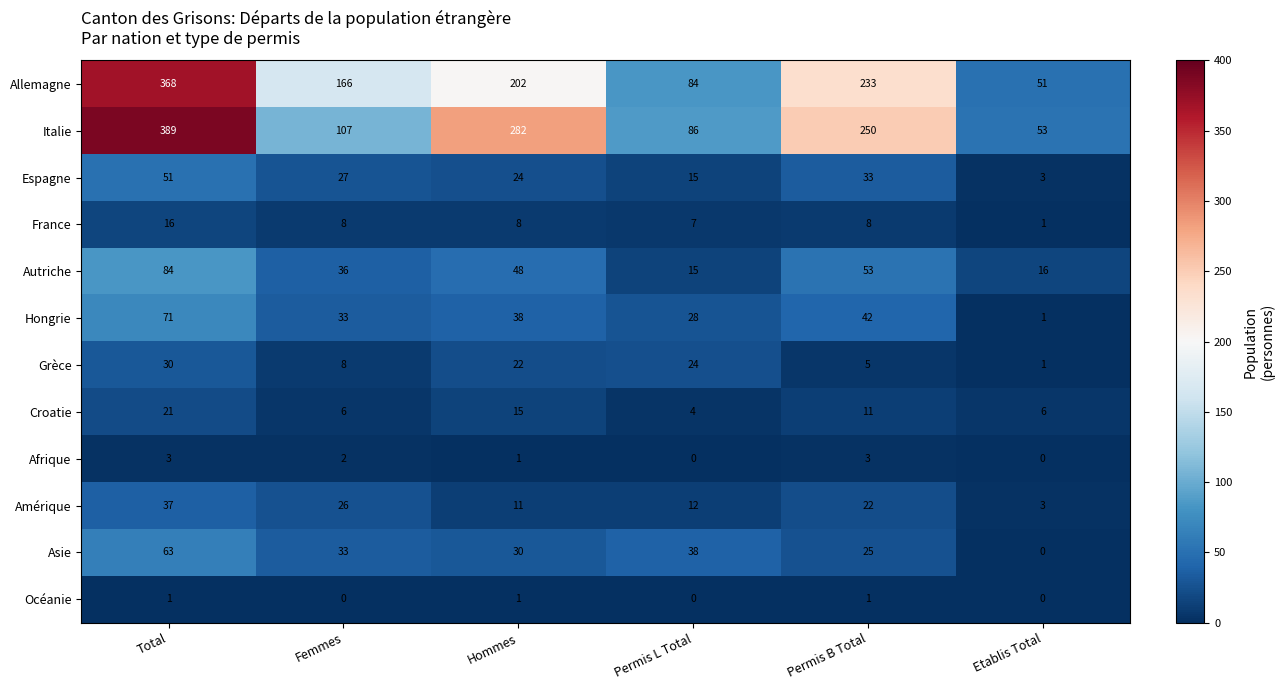

Rank the series at Permis B Total from highest to lowest value.

Italie, Allemagne, Autriche, Hongrie, Espagne, Asie, Amérique, Croatie, France, Grèce, Afrique, Océanie